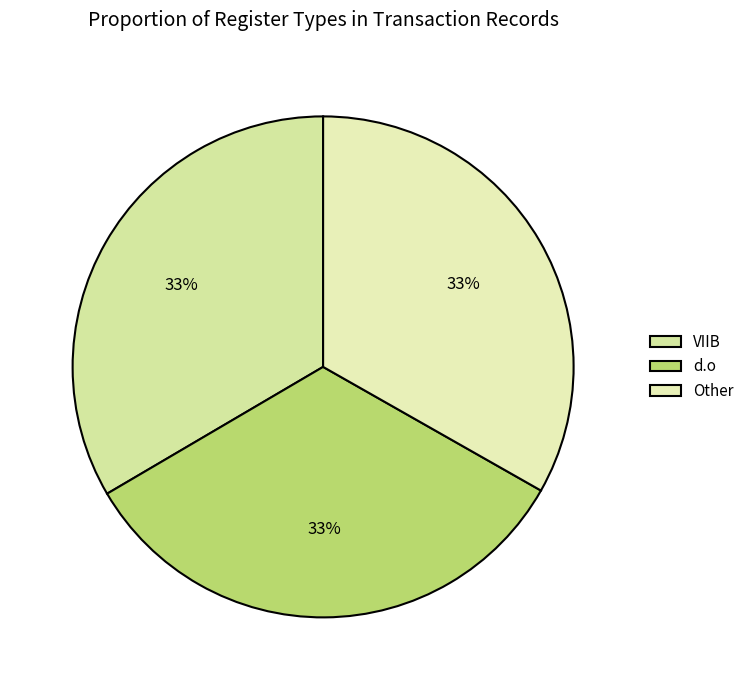

What is the largest slice in the pie chart?

VIIB